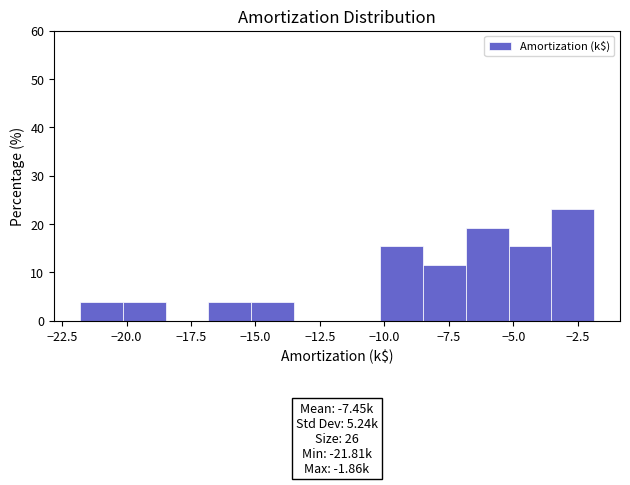

Read against the x-axis, roughly where is the centre of the tallest bar?

-2.5